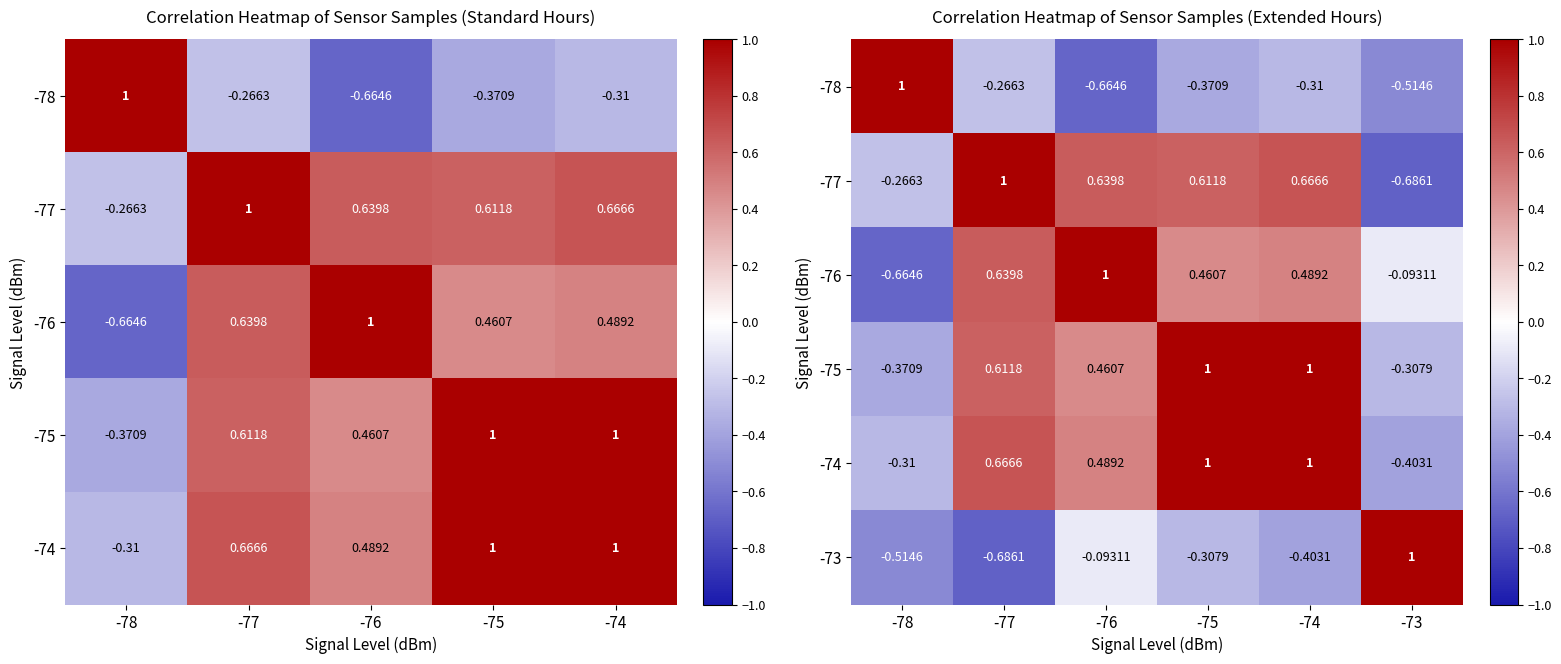

How many values in the -73 series are below 0?

5